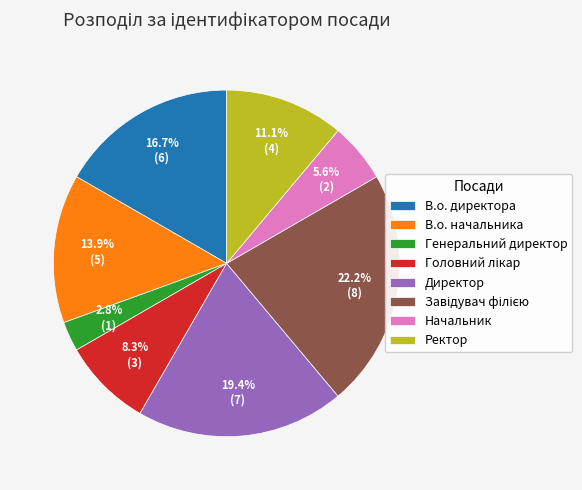

What is the ratio of the value at В.о. директора to the value at Начальник?

3.0